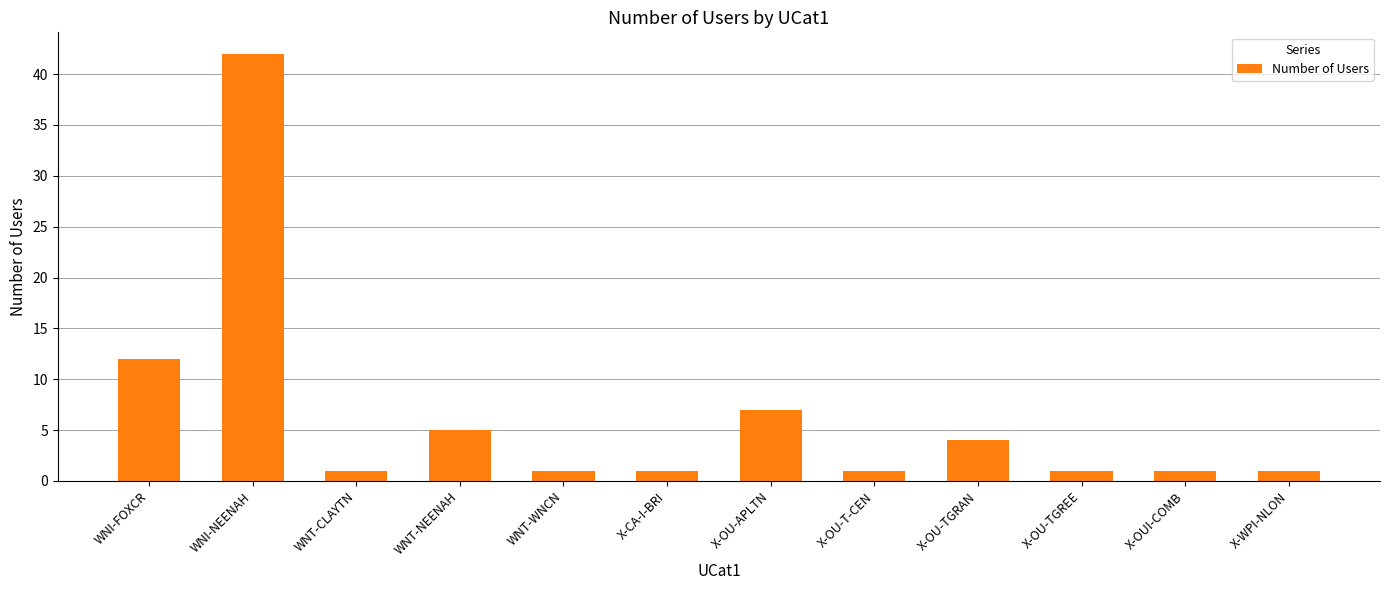

Count the number of categories in the chart.

12